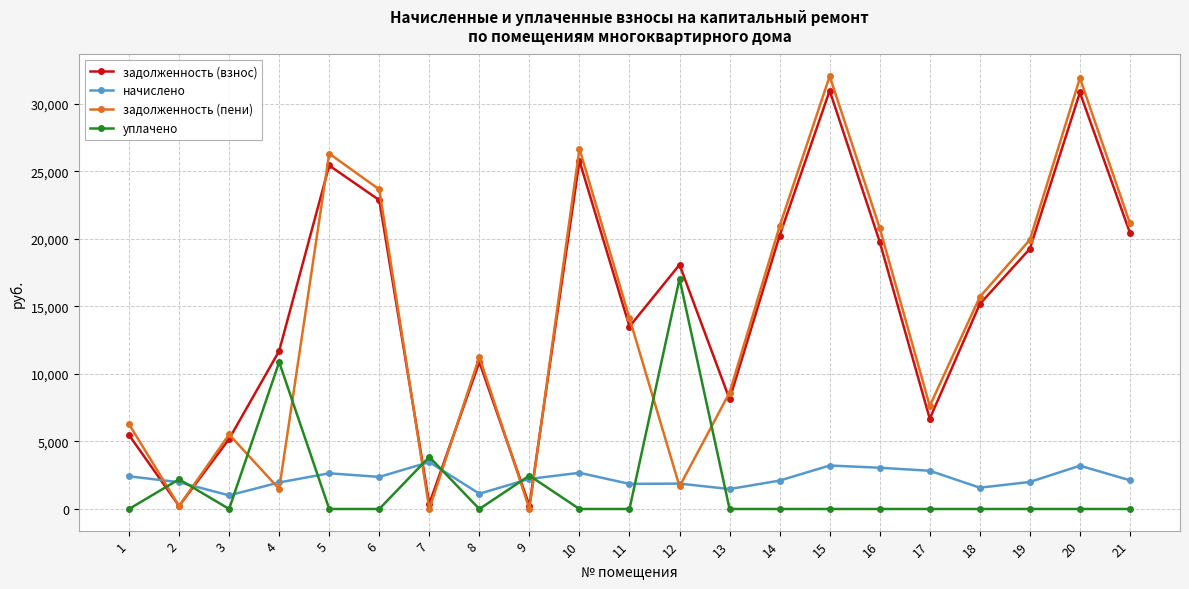

What is the greatest value displayed?

32044.6